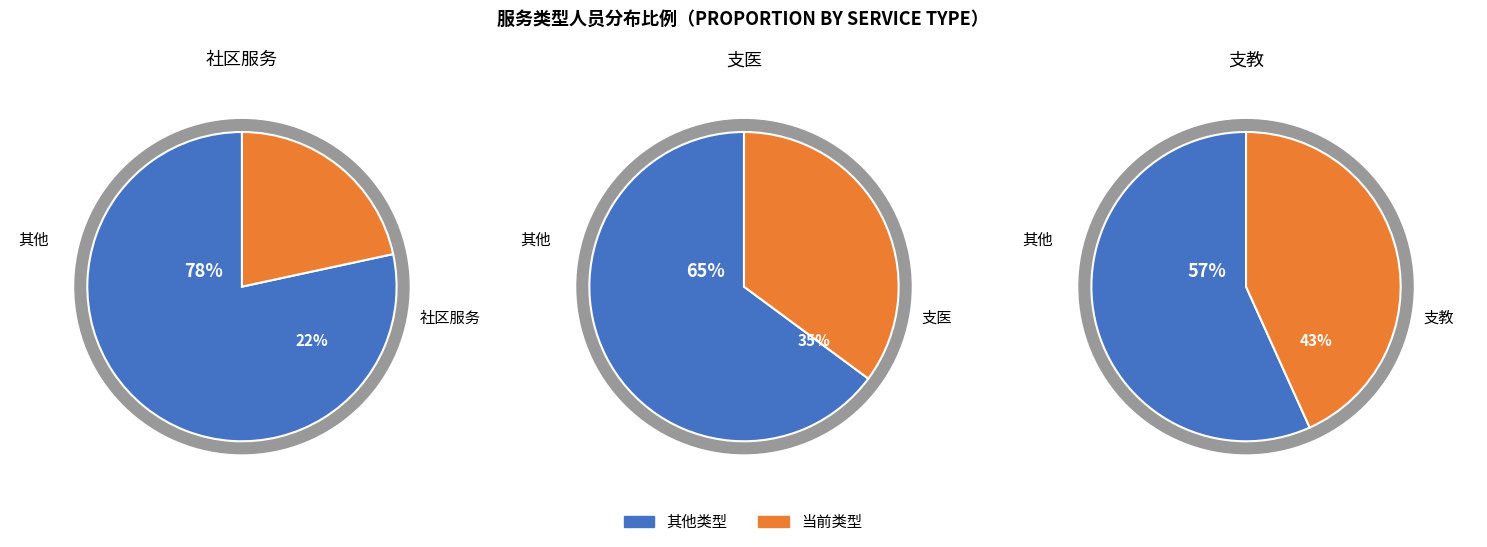

What is the largest slice in the pie chart?

支教